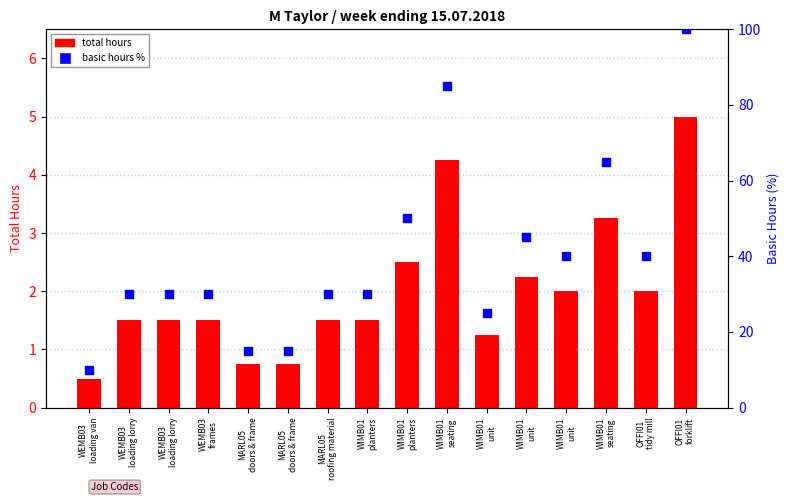

At which category is the sum across all series the highest?

OFFI01
forklift